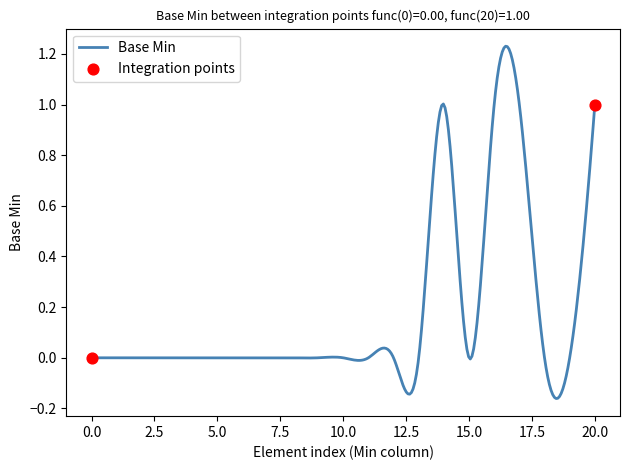

What is the difference between the maximum and minimum values?

1.4